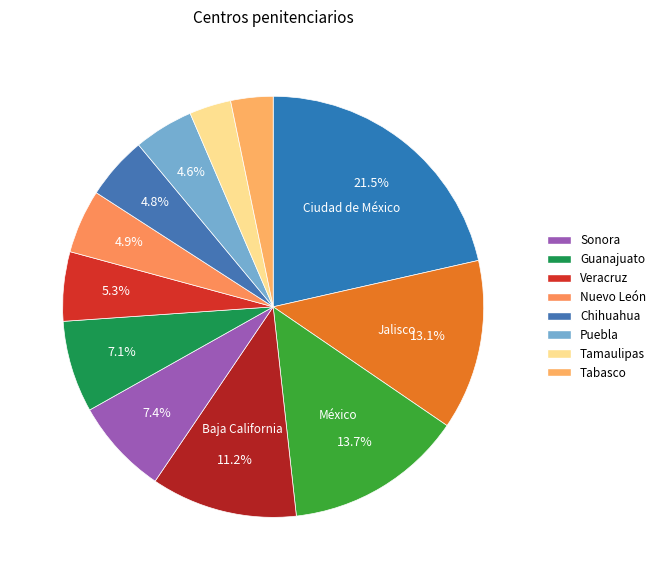

Count the number of slices in the pie.

12